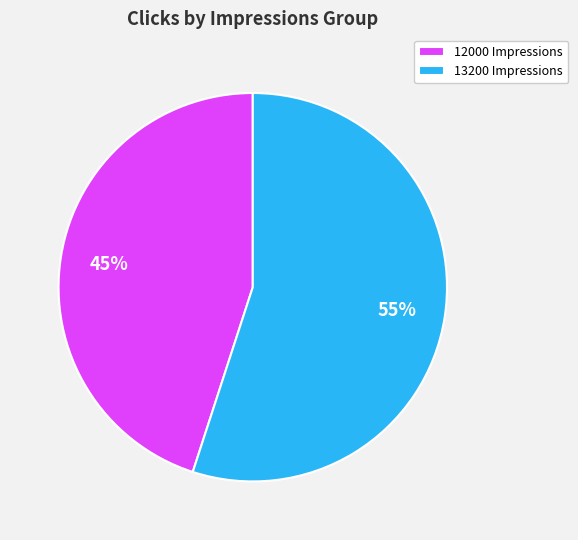

To the nearest percent, what is the difference between the largest and smallest slice percentages?

10%